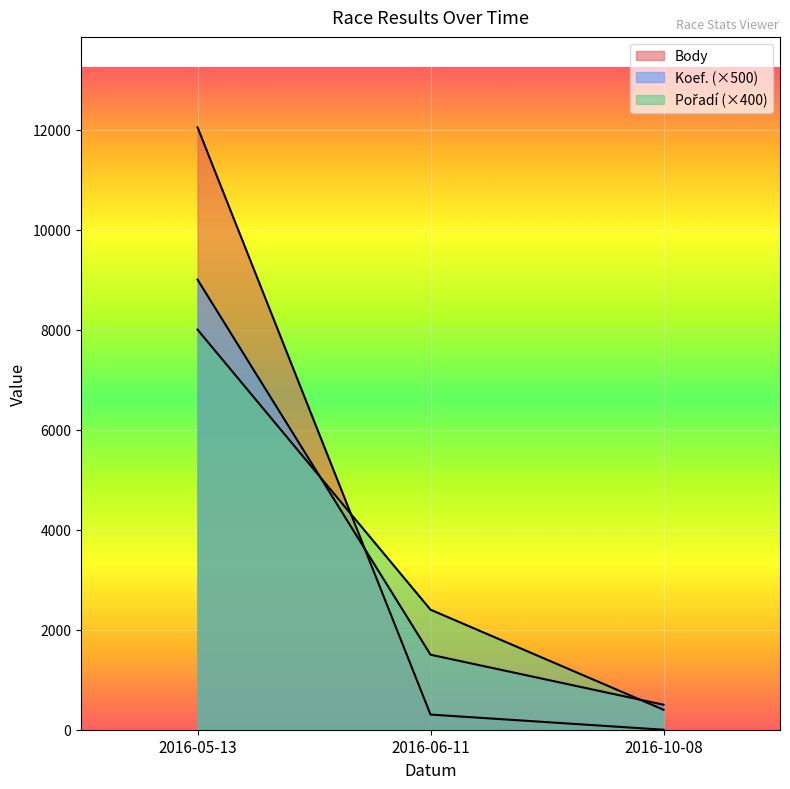

What is the label of the 1st point from the right?

2016-10-08